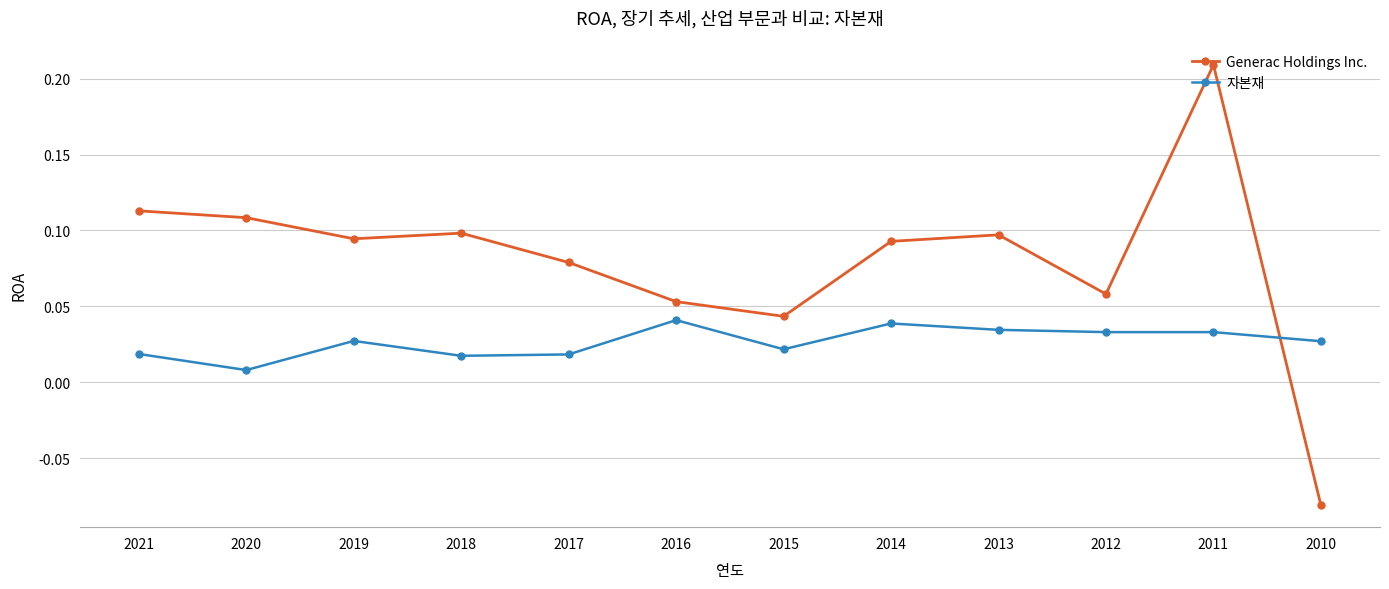

Is it true that 자본재 equals 0.1 at 2016?

False